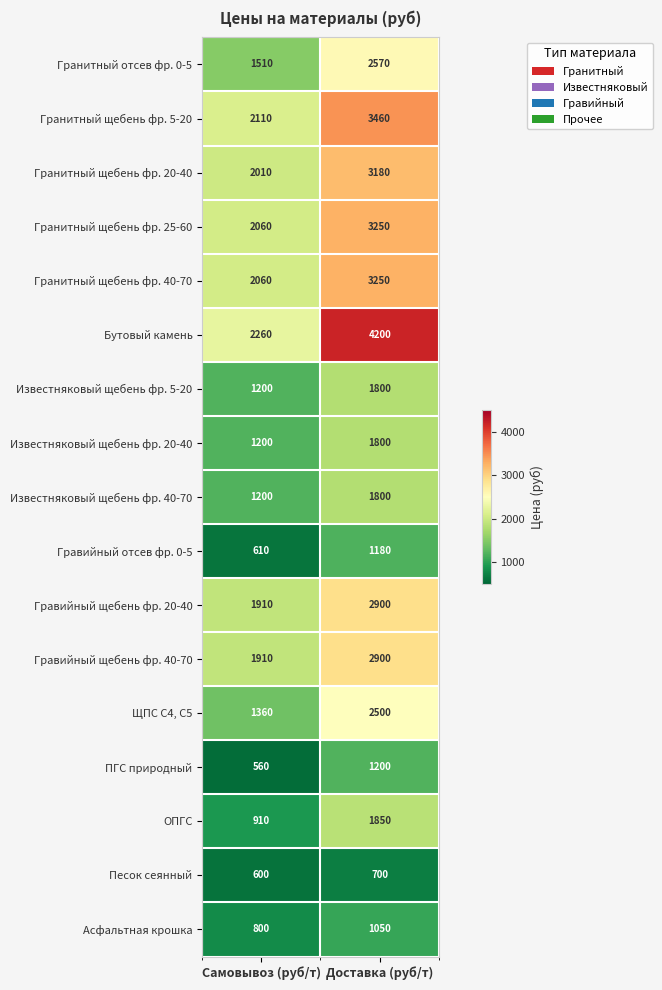

What is the minimum value shown in the chart?

560